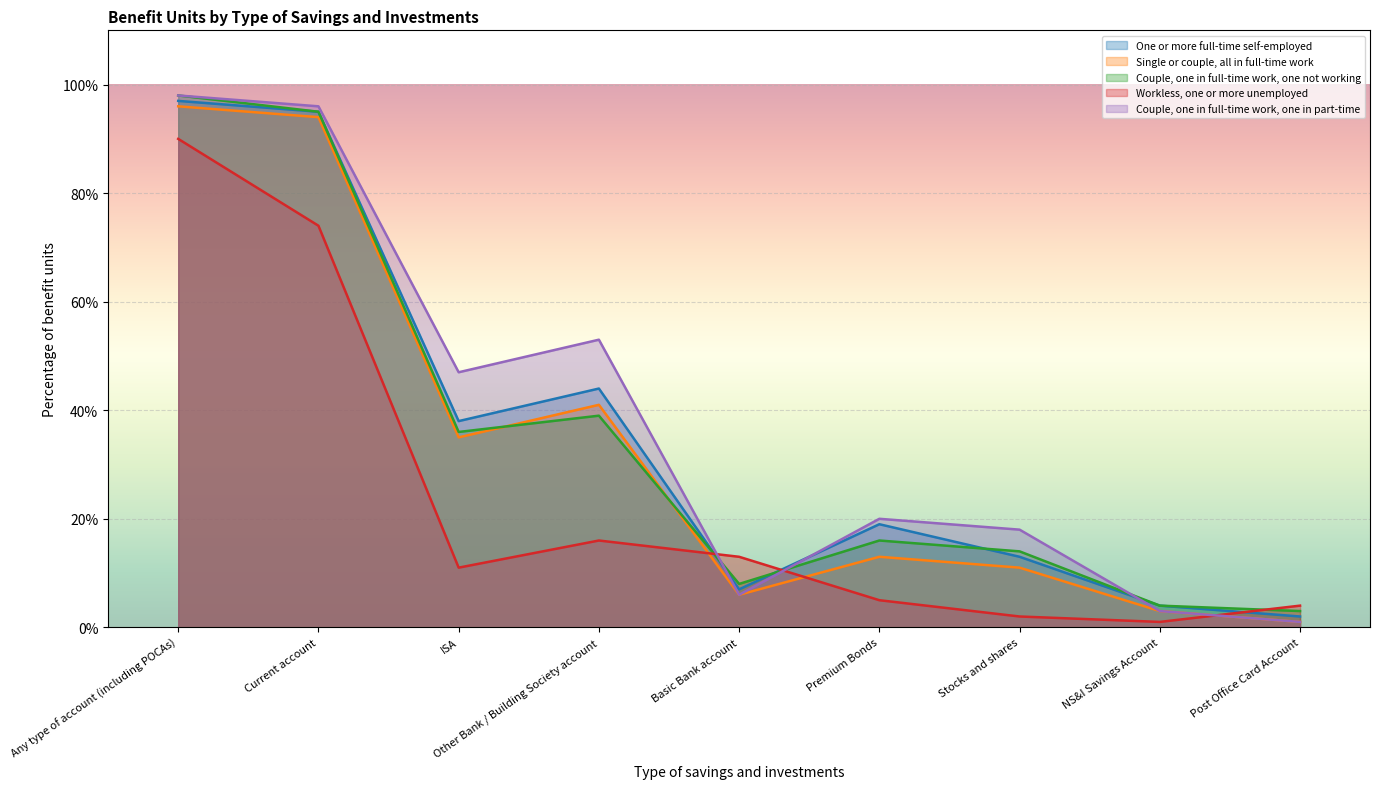

At Premium Bonds, list the series in order from largest to smallest.

Couple, one in full-time work, one in part-time, One or more full-time self-employed, Couple, one in full-time work, one not working, Single or couple, all in full-time work, Workless, one or more unemployed